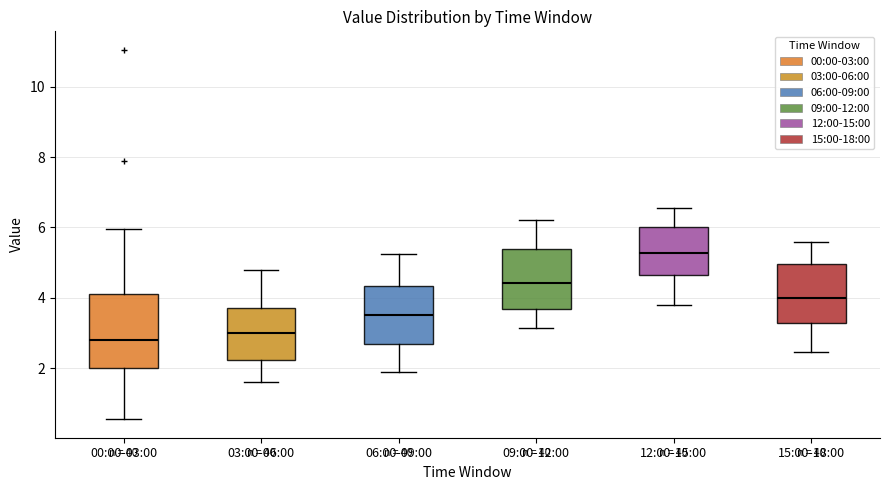

Reading left to right, transcribe this box plot: for each box, give where its median line is, the range the box spans, and where its two whiskers end, as read against the y-axis. The values are not printed on the chart, so give them approximately, as read against the axis.

00:00-03:00: median 2.8, box 2.0 to 4.2, whiskers 0.6 to 6.0
03:00-06:00: median 3.0, box 2.2 to 3.8, whiskers 1.6 to 4.8
06:00-09:00: median 3.6, box 2.6 to 4.4, whiskers 2.0 to 5.2
09:00-12:00: median 4.4, box 3.6 to 5.4, whiskers 3.2 to 6.2
12:00-15:00: median 5.2, box 4.6 to 6.0, whiskers 3.8 to 6.6
15:00-18:00: median 4.0, box 3.2 to 5.0, whiskers 2.4 to 5.6